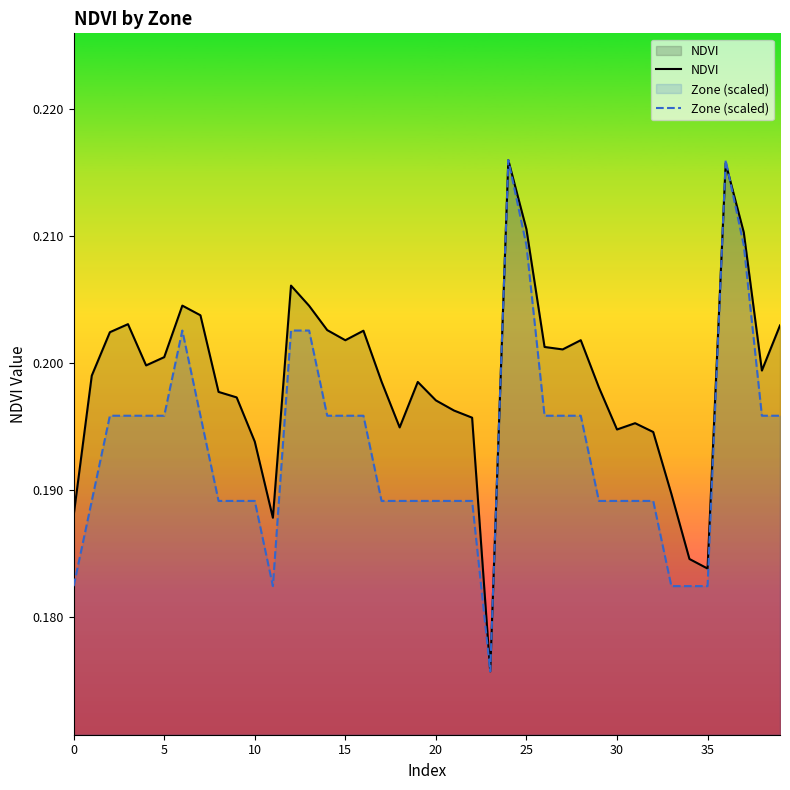

List the series in order of their overall mean, lowest first.

Zone (scaled), NDVI